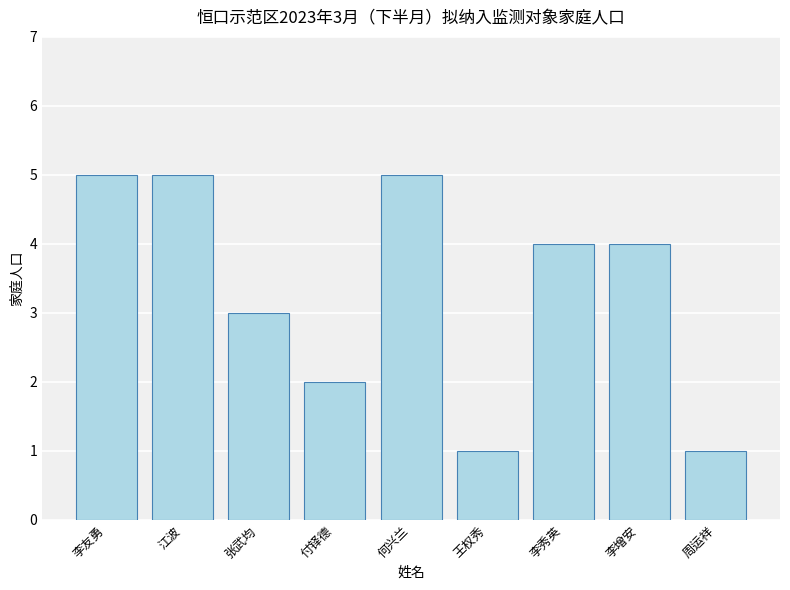

Between 周运祥 and 付铎德, which is larger?

付铎德